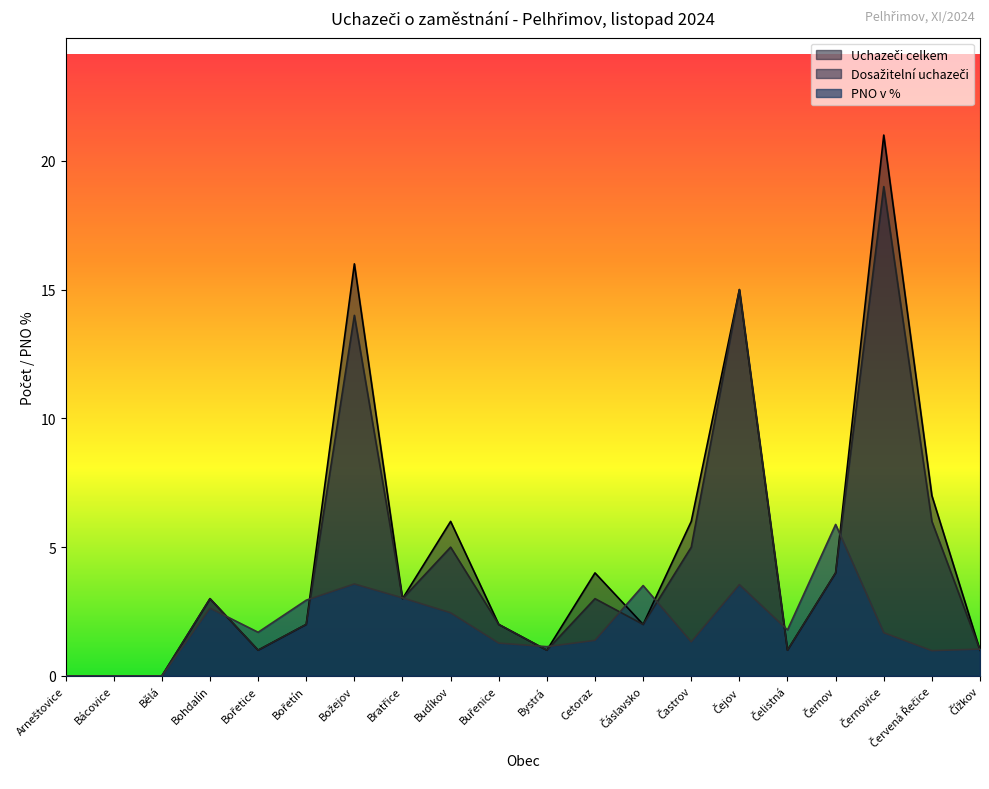

How many interior local valleys does the Dosažitelní uchazeči series have?

5